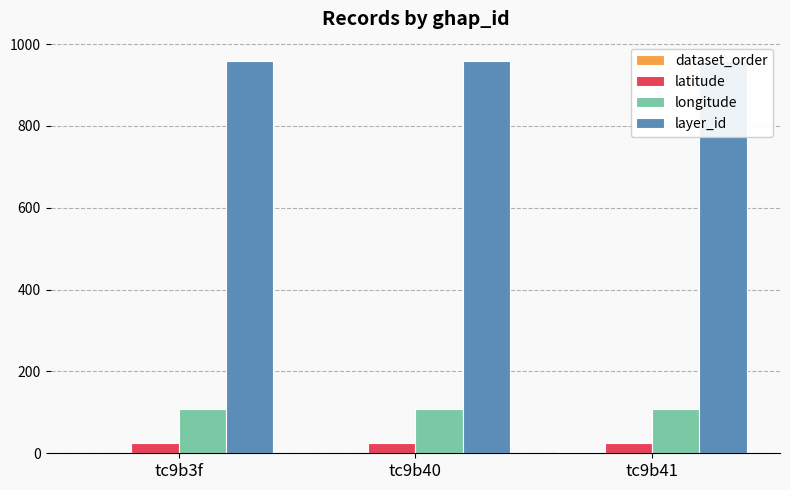

What is the label of the 3rd bar from the right?

tc9b3f